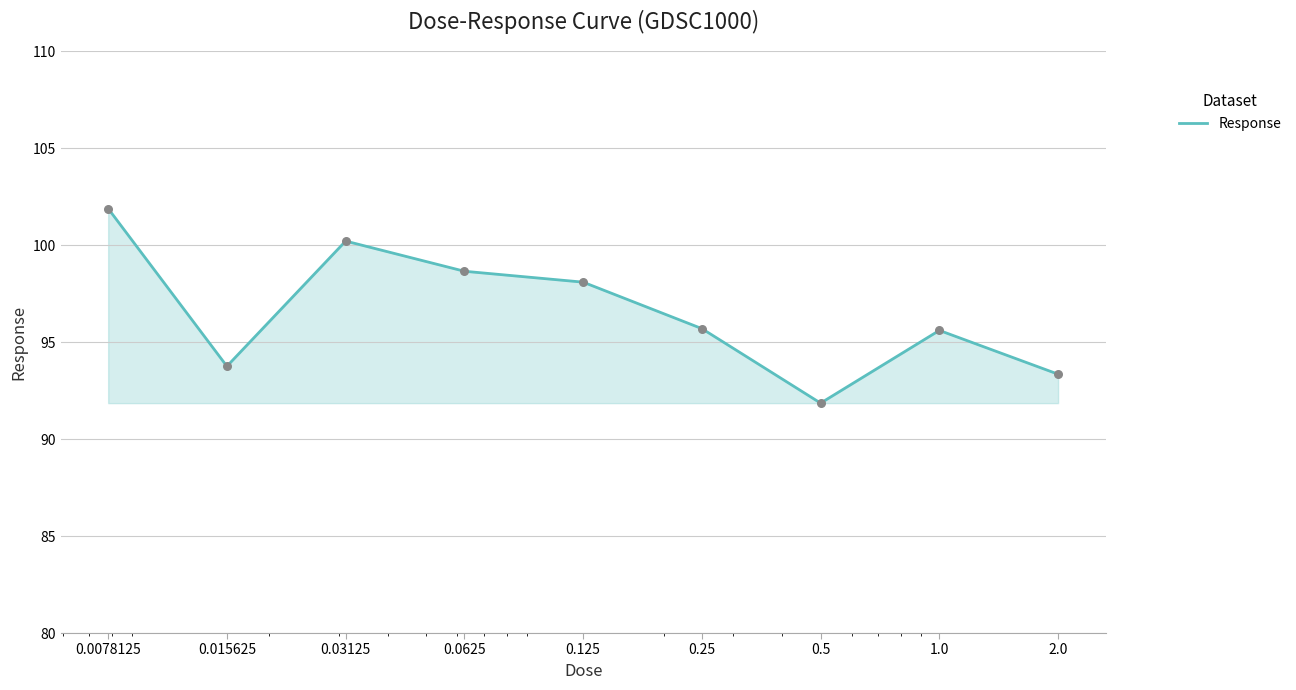

What is the minimum value shown in the chart?

91.9